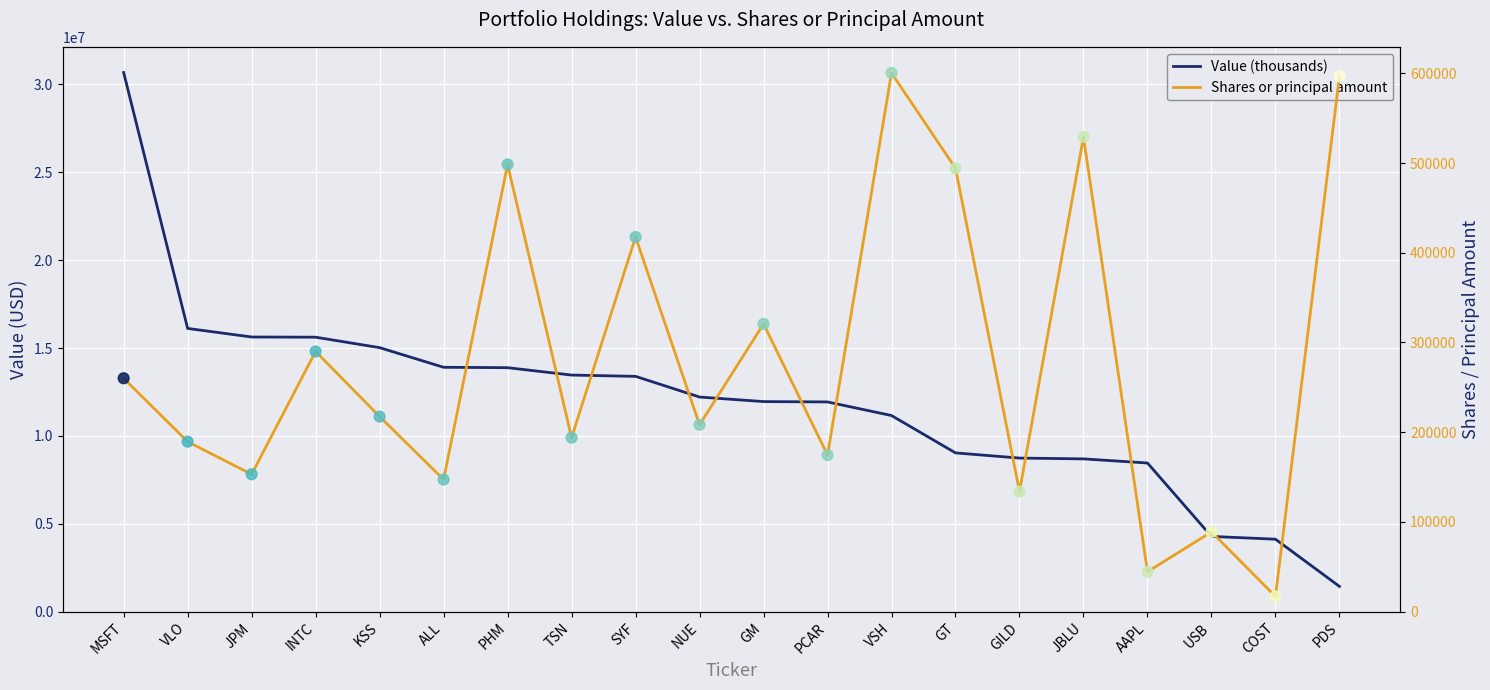

Which series reaches the minimum Y coordinate?

Shares or principal amount